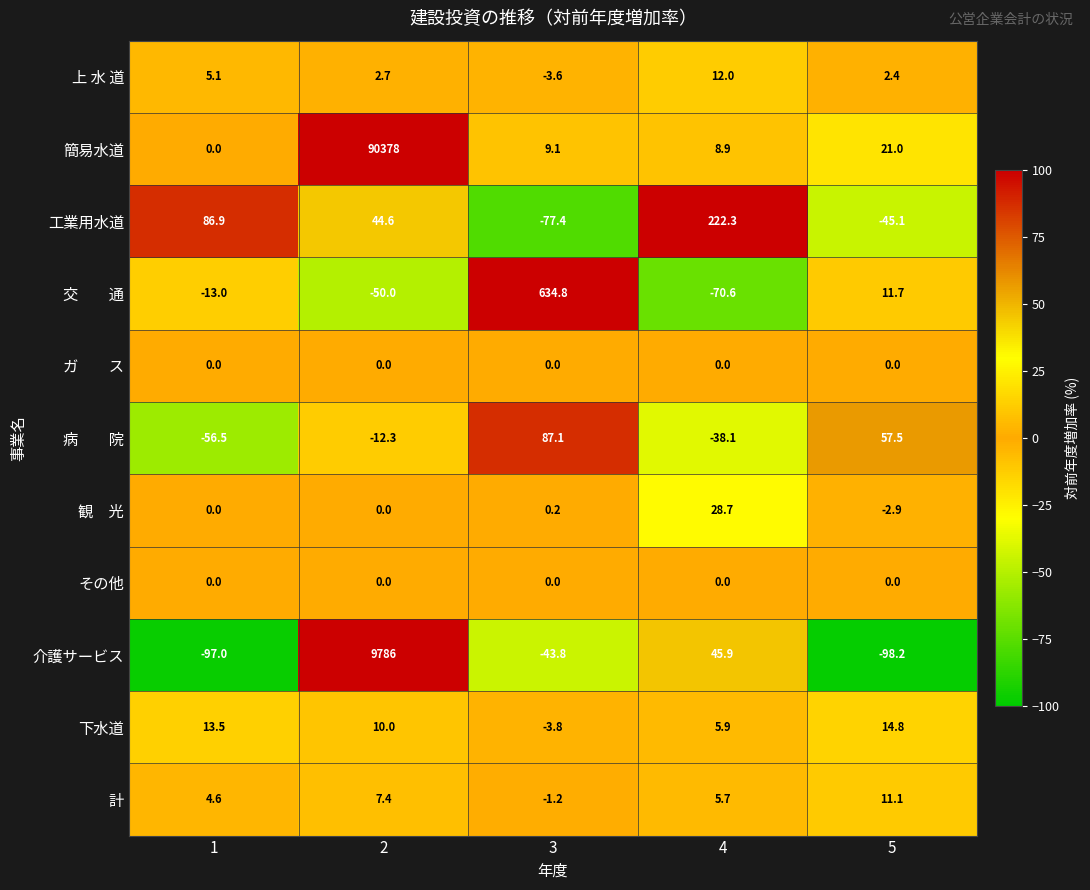

What is the smallest value displayed?

-98.2